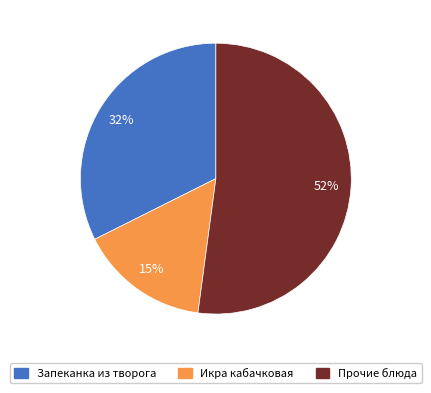

To the nearest percent, what is the difference between the Икра кабачковая and Прочие блюда slice percentages?

37%